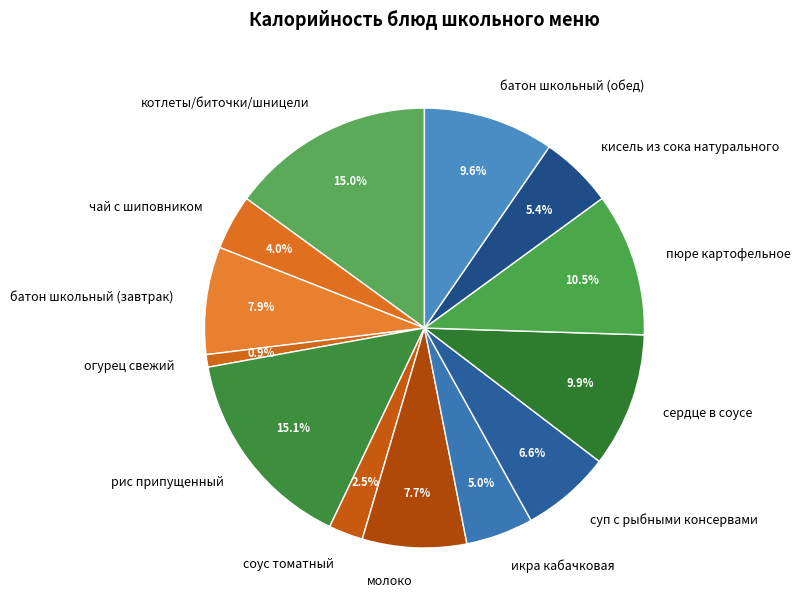

What is the smallest slice in the pie chart?

огурец свежий